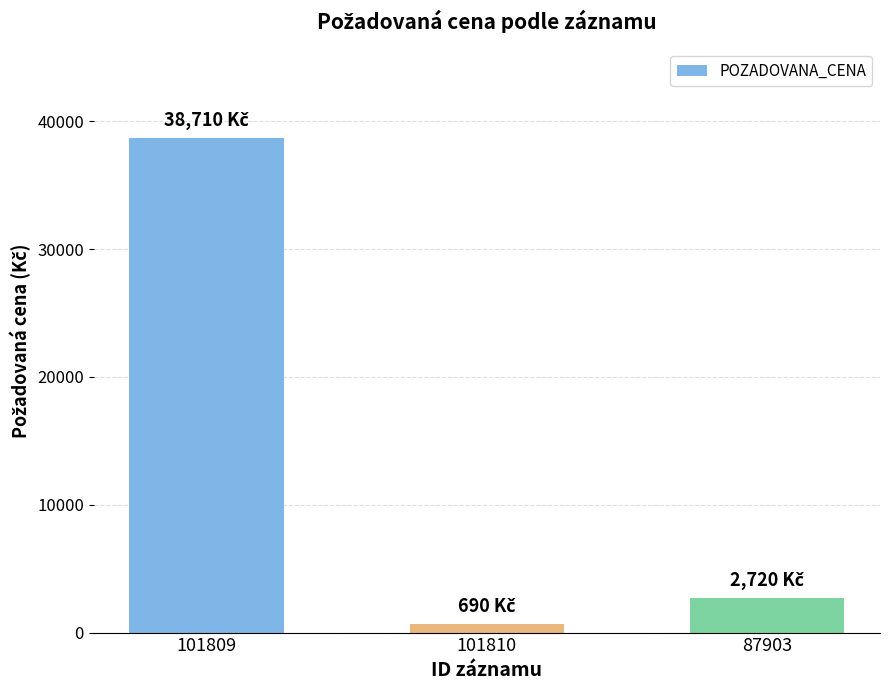

List the labels in order of value, smallest first.

101810, 87903, 101809